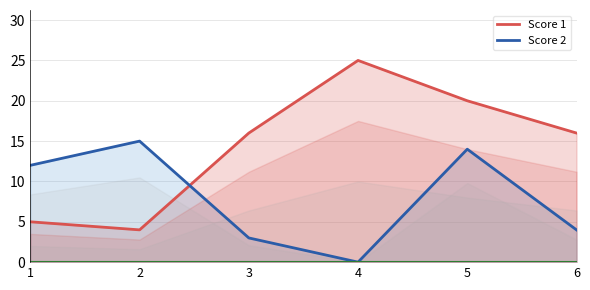

Which series has the largest range (max minus min)?

Score 1